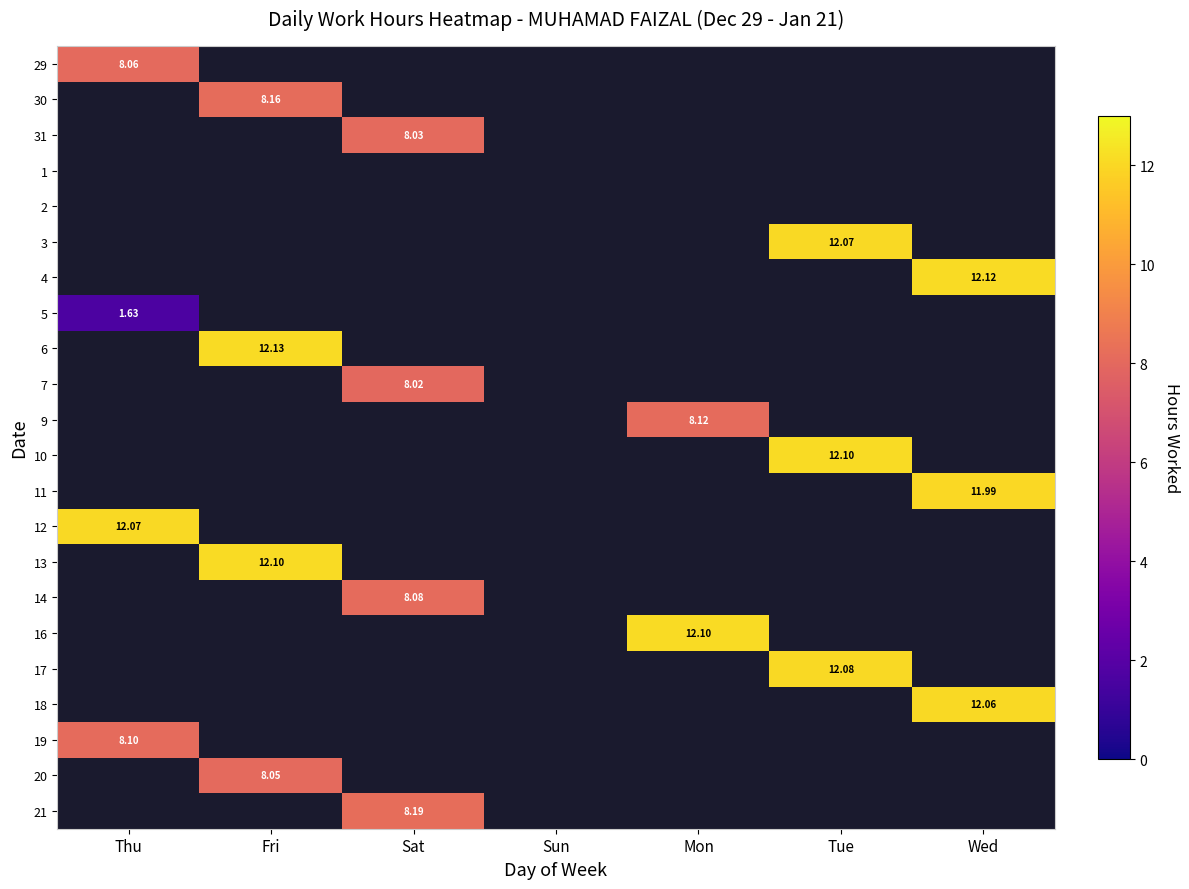

Which has a higher value, Sun or Tue?

Tue